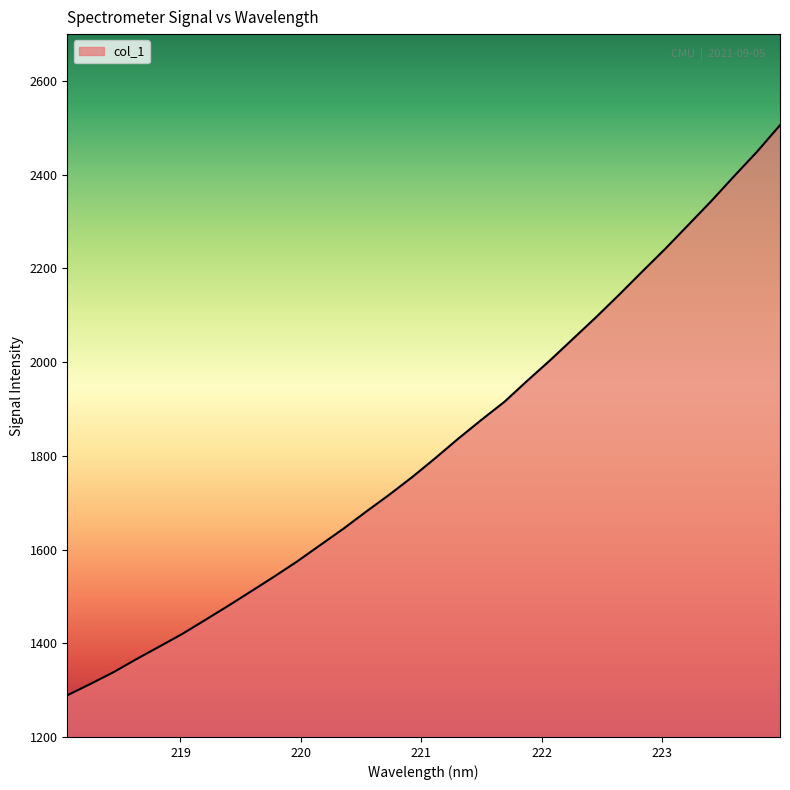

What is the difference between the maximum and minimum values?

1216.7